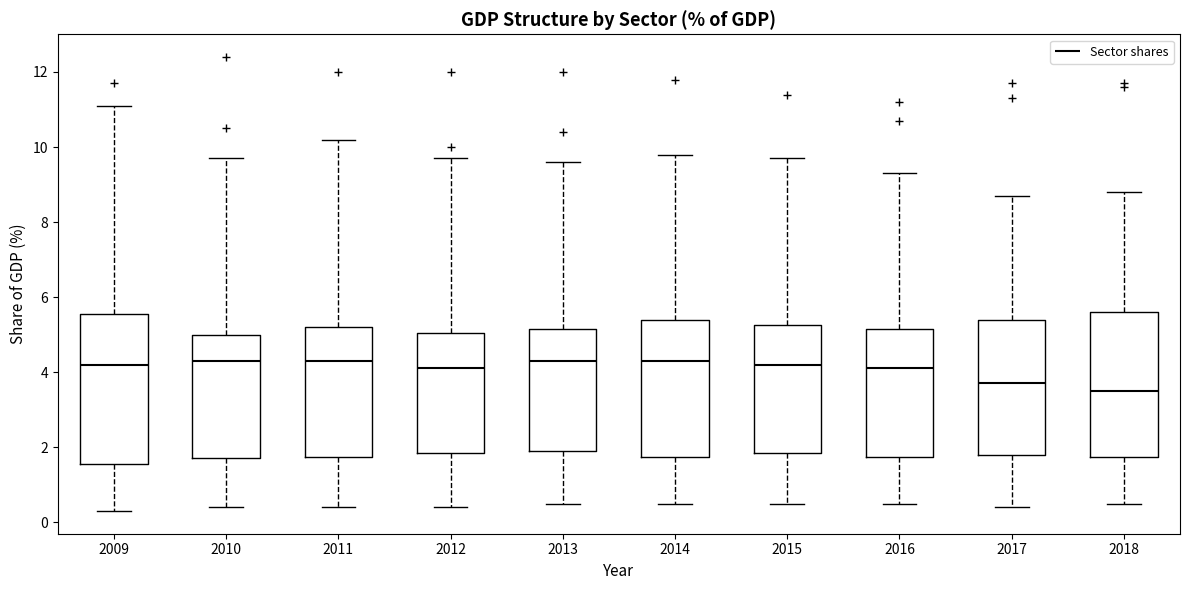

Reading left to right, transcribe this box plot: for each box, give where its median line is, the range the box spans, and where its two whiskers end, as read against the y-axis. The values are not printed on the chart, so give them approximately, as read against the axis.

2009: median 4.2, box 1.6 to 5.6, whiskers 0.4 to 11.2
2010: median 4.4, box 1.8 to 5.0, whiskers 0.4 to 9.8
2011: median 4.4, box 1.8 to 5.2, whiskers 0.4 to 10.2
2012: median 4.2, box 1.8 to 5.0, whiskers 0.4 to 9.8
2013: median 4.4, box 2.0 to 5.2, whiskers 0.6 to 9.6
2014: median 4.4, box 1.8 to 5.4, whiskers 0.6 to 9.8
2015: median 4.2, box 1.8 to 5.2, whiskers 0.6 to 9.8
2016: median 4.2, box 1.8 to 5.2, whiskers 0.6 to 9.4
2017: median 3.8, box 1.8 to 5.4, whiskers 0.4 to 8.8
2018: median 3.6, box 1.8 to 5.6, whiskers 0.6 to 8.8